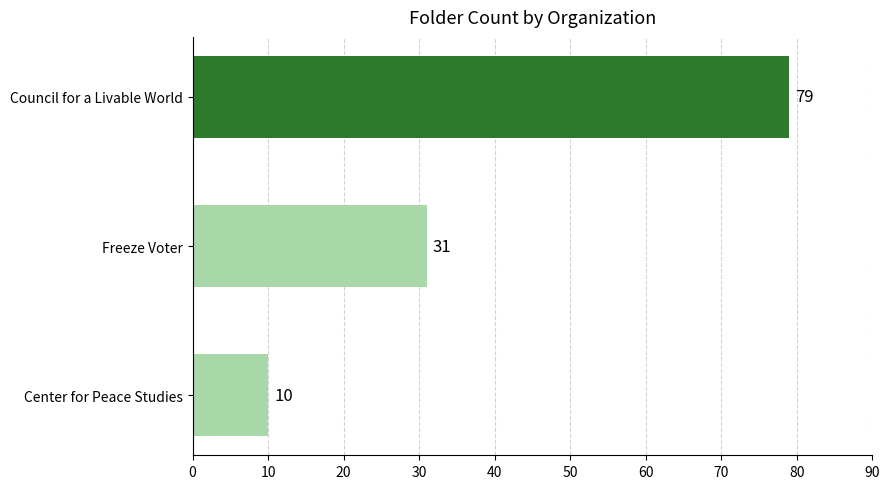

Rank the categories by value from lowest to highest.

Center for Peace Studies, Freeze Voter, Council for a Livable World